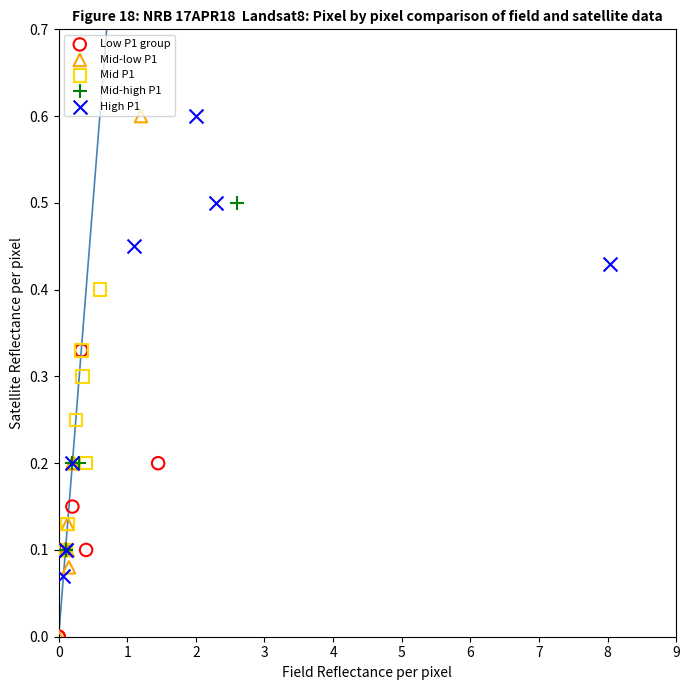

Which series has the widest spread of Y values?

Mid-low P1